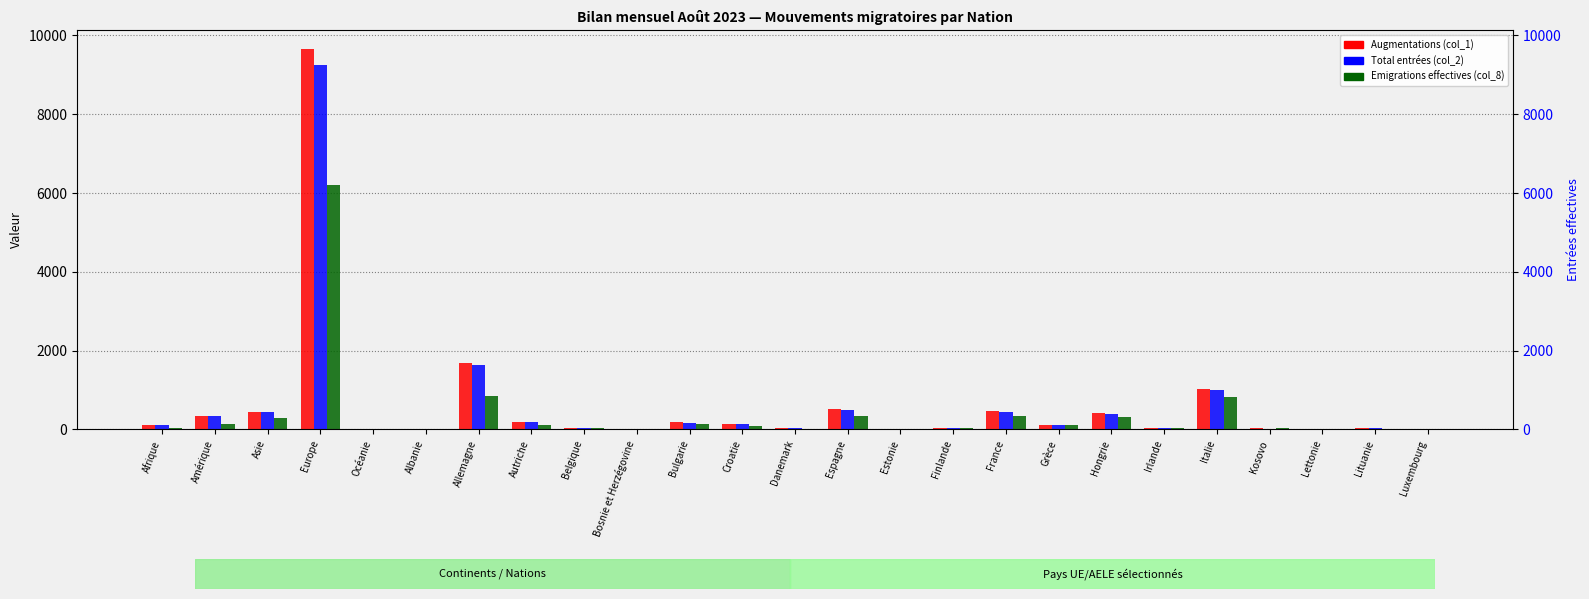

List the series in order of their peak value, highest first.

Augmentations (col_1), Total entrées (col_2), Emigrations effectives (col_8)